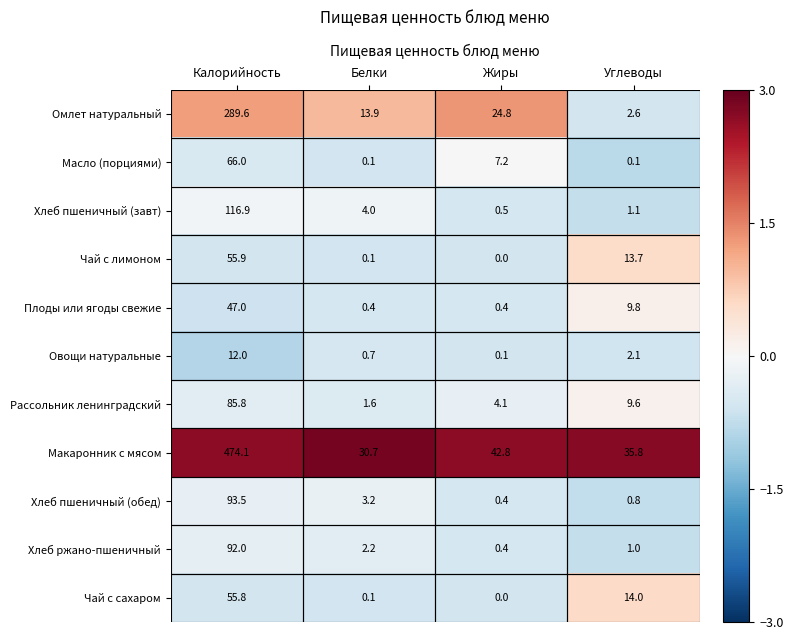

Count the number of data series in this chart.

11